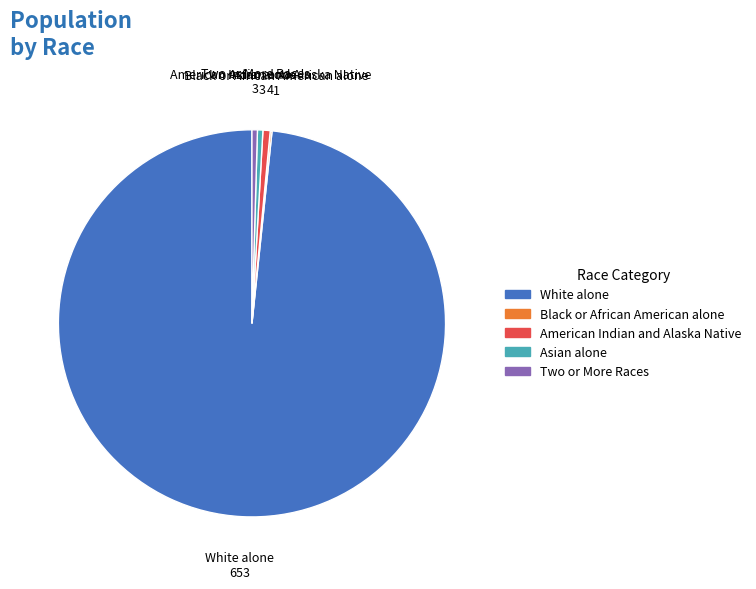

What is the largest slice in the pie chart?

White alone